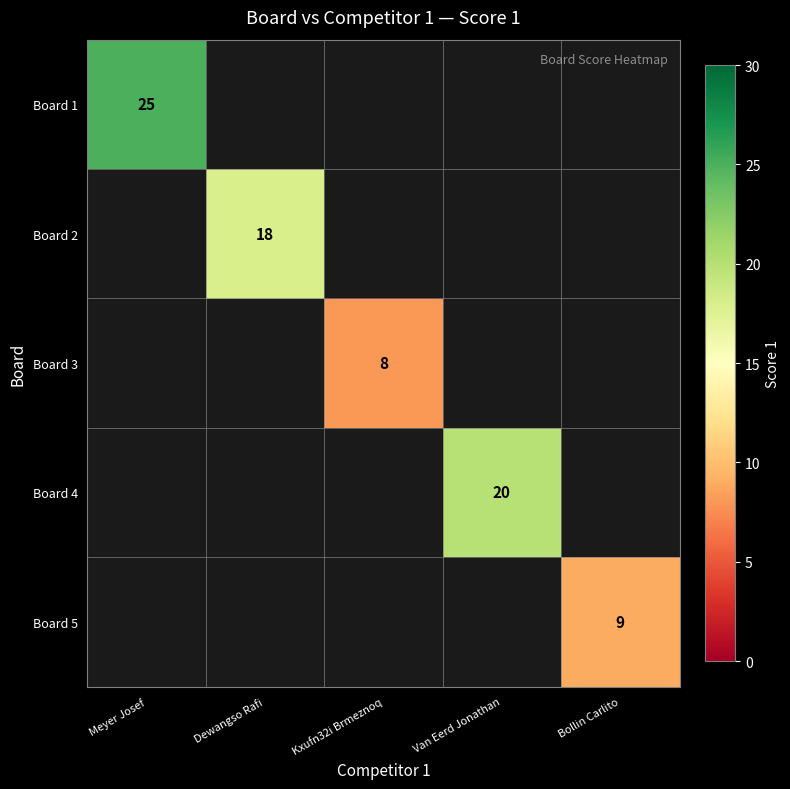

Which category has the lowest value across all series?

Kxufn32i Brmeznoq